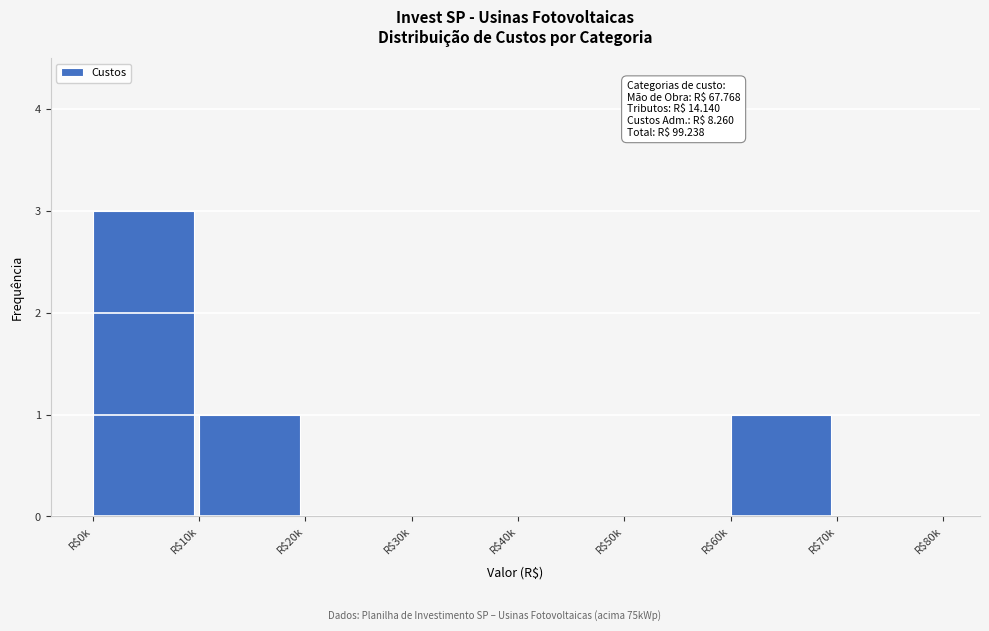

At which category does the chart reach its peak across all series?

R$0k